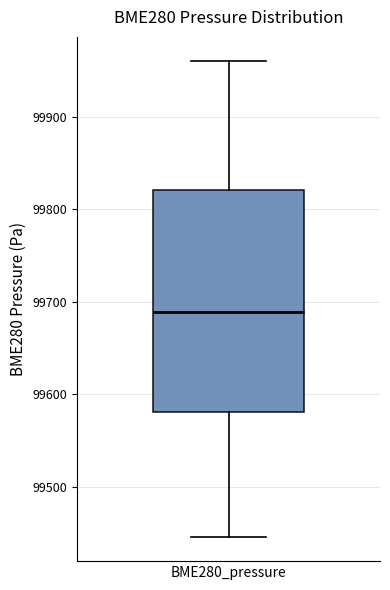

Where is the lower edge of the box for BME280_pressure on the y-axis? The values are not printed on the chart, so give them approximately, as read against the axis.

99580